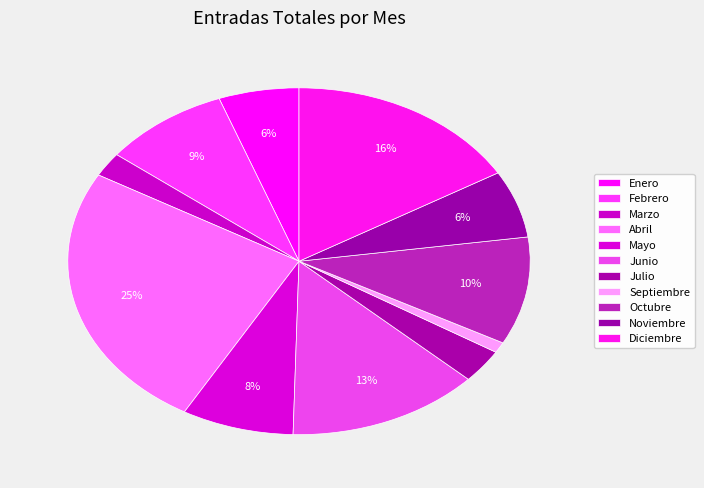

The Abril slice represents 36% of the pie. True or false?

False